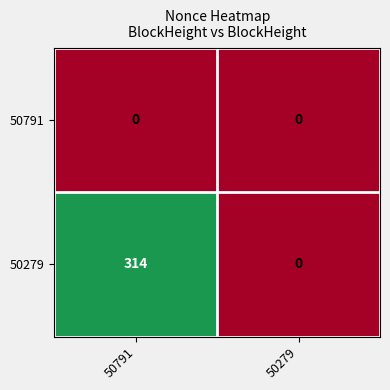

At which label does 50279 reach its minimum?

50279